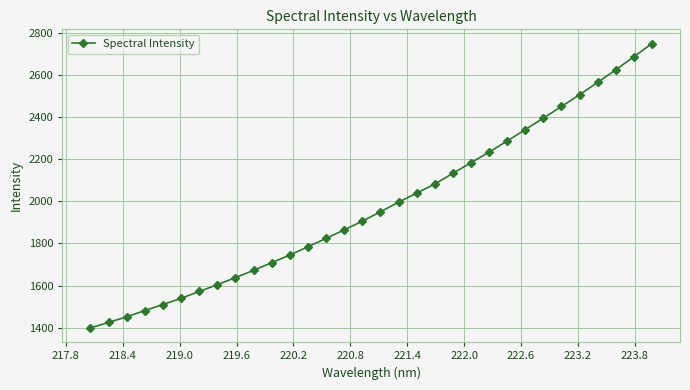

What is the value of the 32nd point from the left?

2748.5